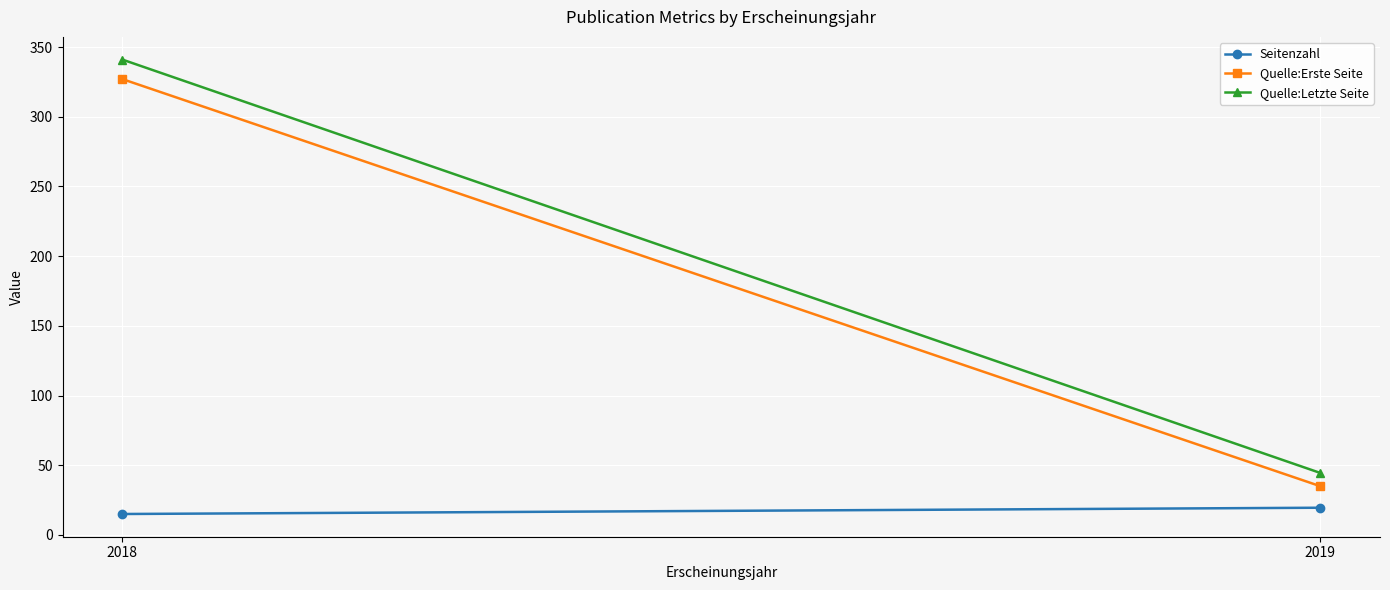

What is the minimum value shown in the chart?

15.0